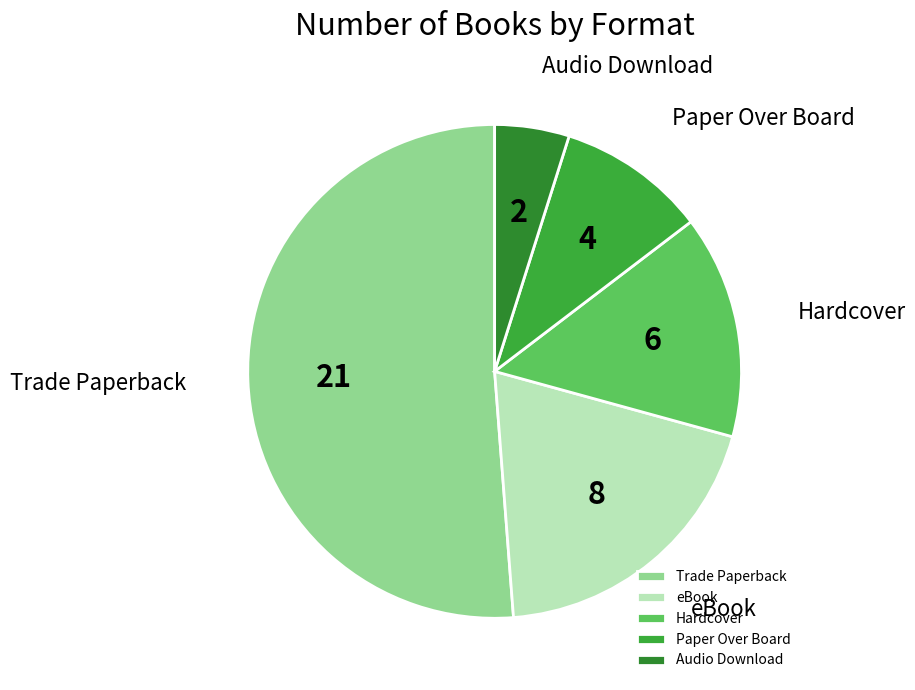

Count the number of slices in the pie.

5